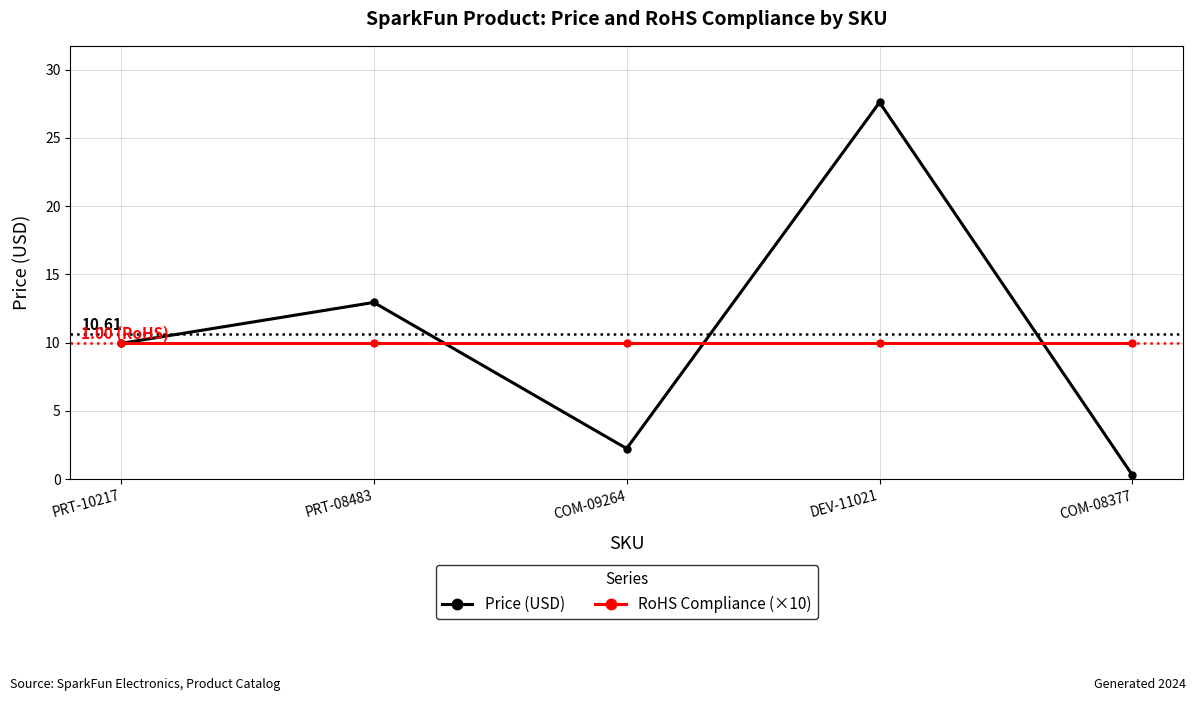

What is the average value of the RoHS Compliance (×10) series?

10.0